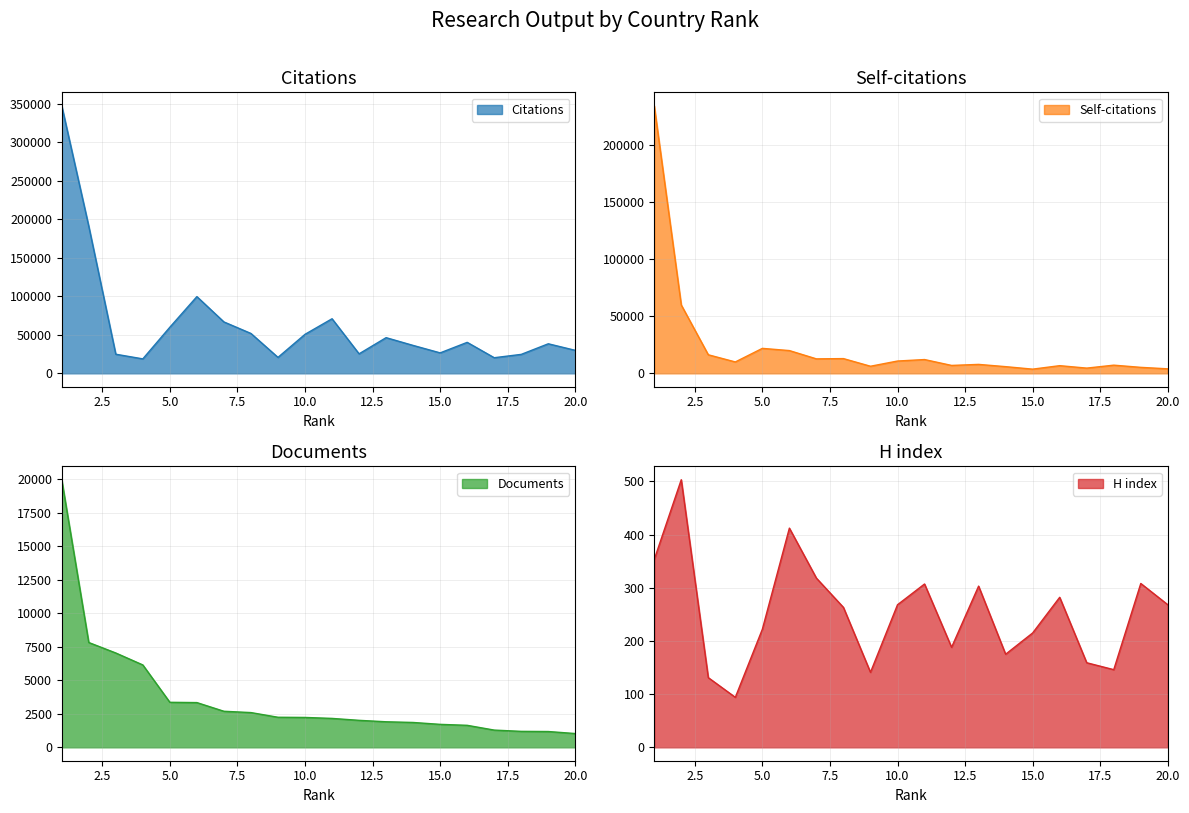

At which category is the sum across all series the highest?

1